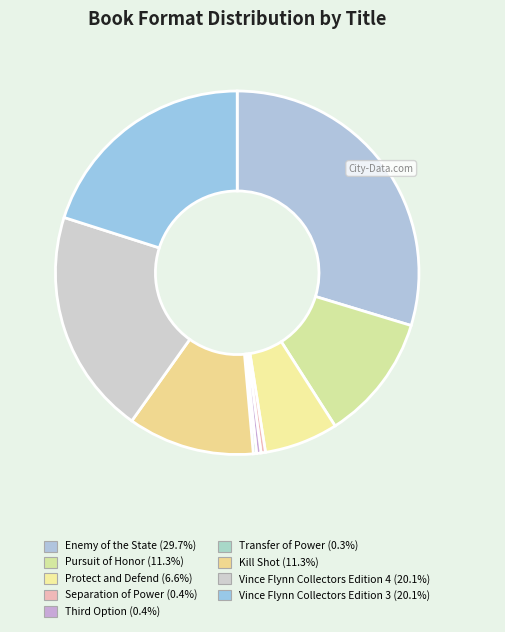

Which category has the smallest portion of the pie?

Transfer of Power